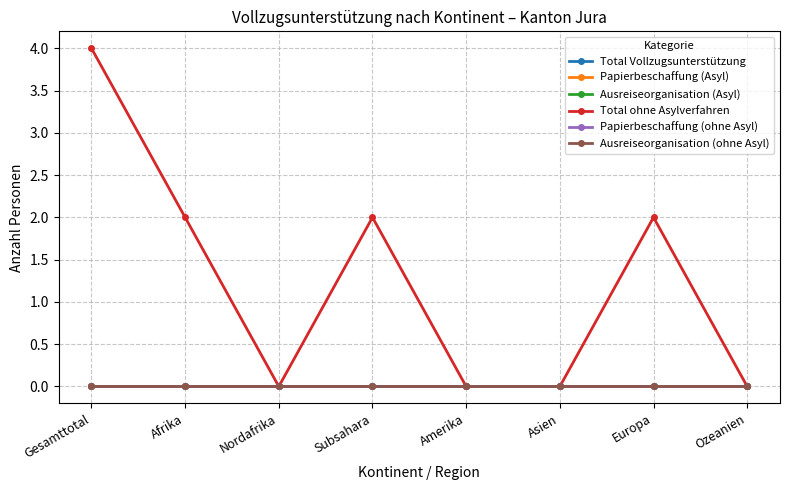

Does the chart have visible grid lines?

Yes